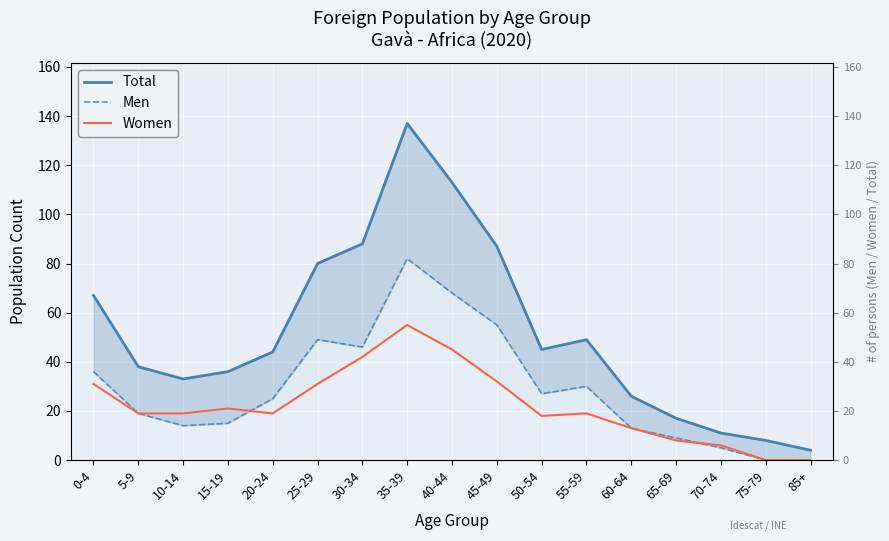

Which series ends up on top after the final intersection of Women and Men?

Women